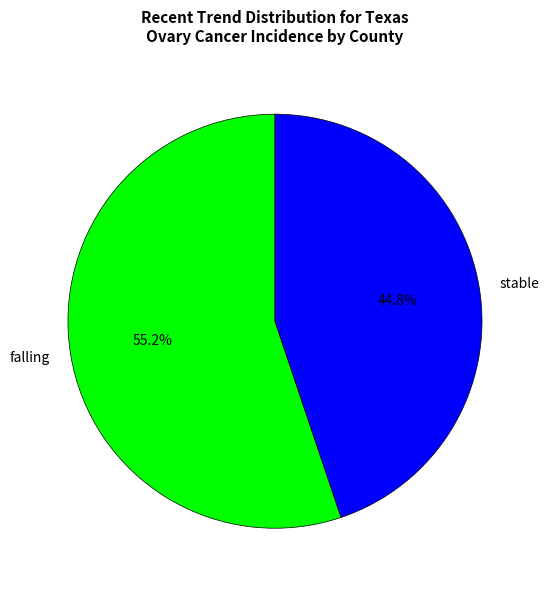

To the nearest percent, what is the difference between the stable and falling slice percentages?

10%